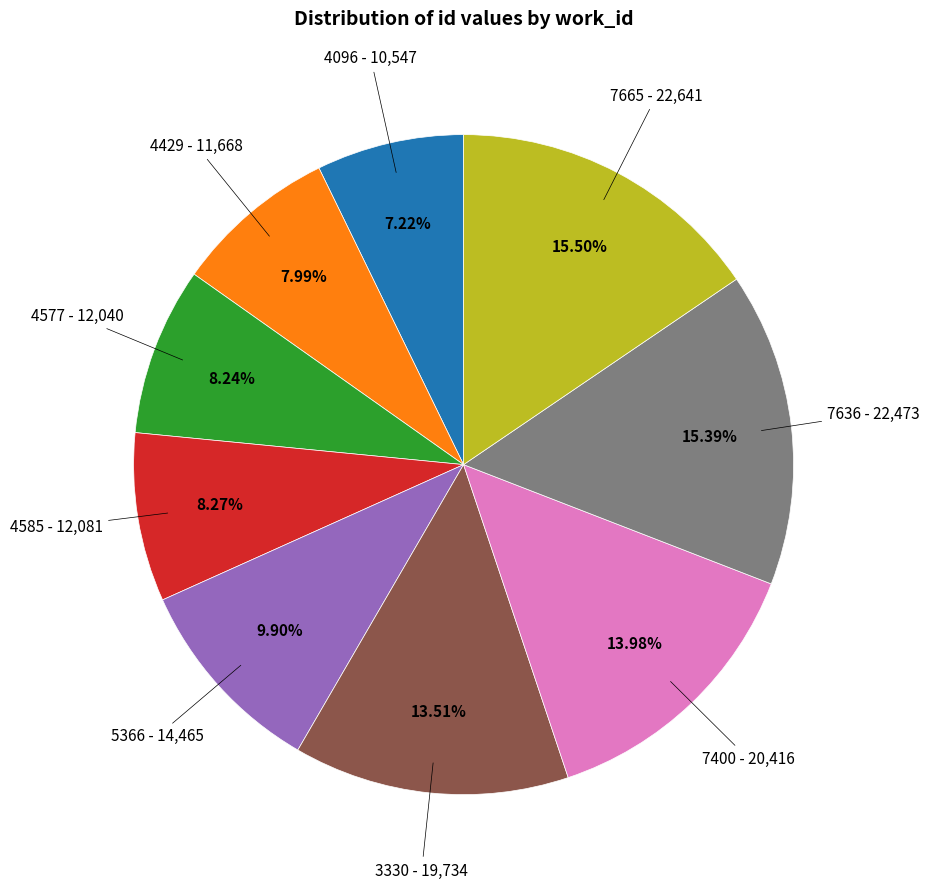

Is there a majority slice in this chart?

No